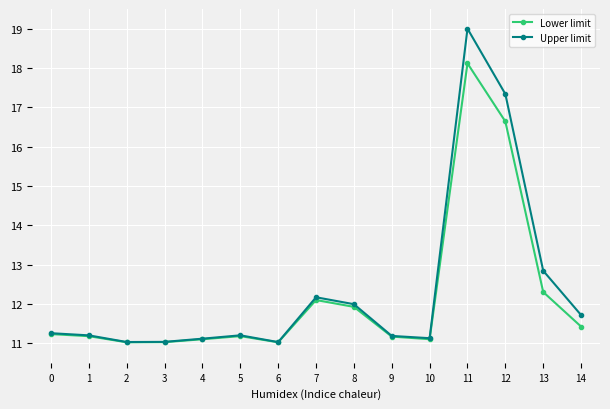

Is the value of Lower limit at 12 greater than the value of Upper limit at 1?

Yes